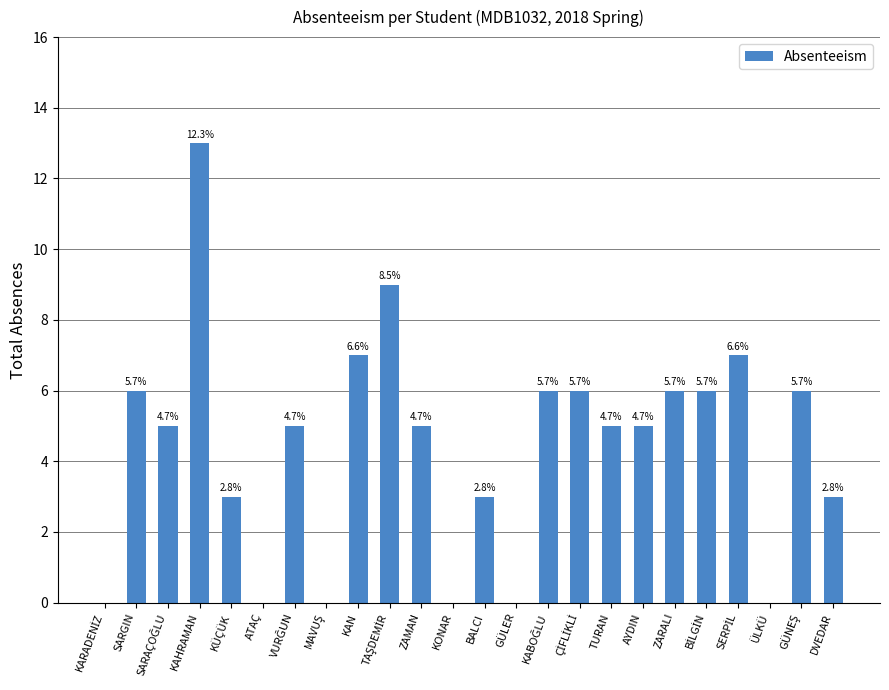

Rank the categories by value from lowest to highest.

KARADENİZ, ATAÇ, MAVUŞ, KONAR, GÜLER, ÜLKÜ, KÜÇÜK, BALCI, DVEDAR, SARAÇOĞLU, VURĞUN, ZAMAN, TURAN, AYDIN, SARGIN, KABOĞLU, ÇİFLİKLİ, ZARALI, BİLGİN, GÜNEŞ, KAN, SERPİL, TAŞDEMİR, KAHRAMAN